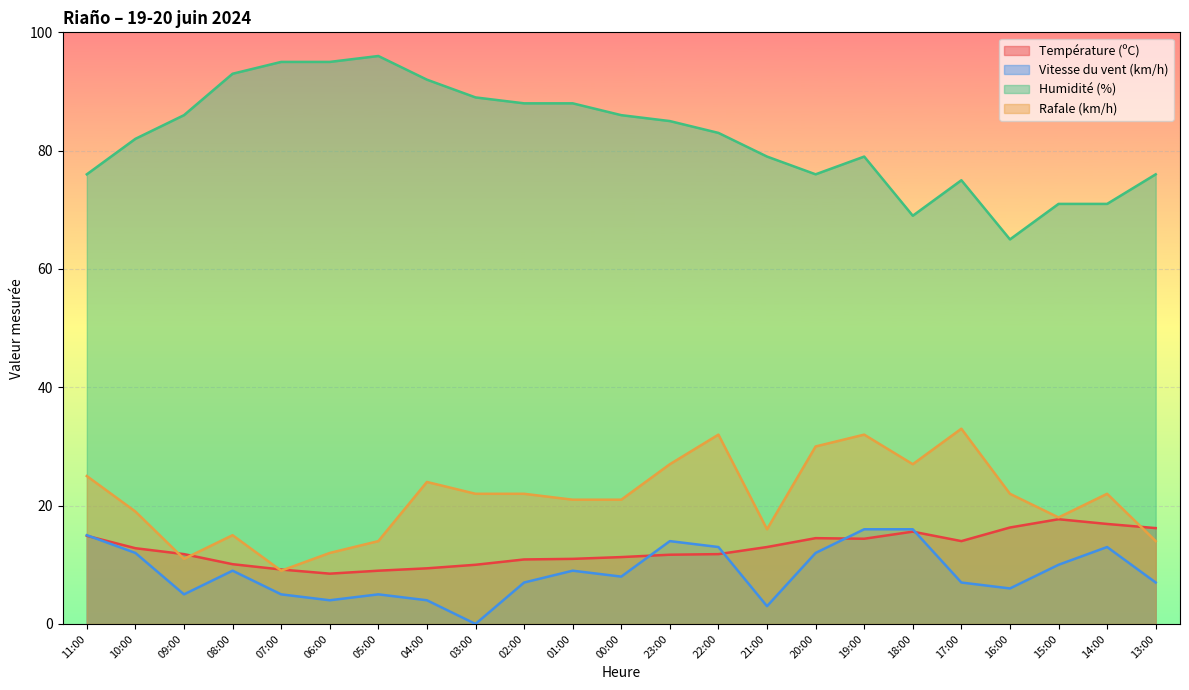

Which has a higher value, 11:00 or 03:00?

11:00